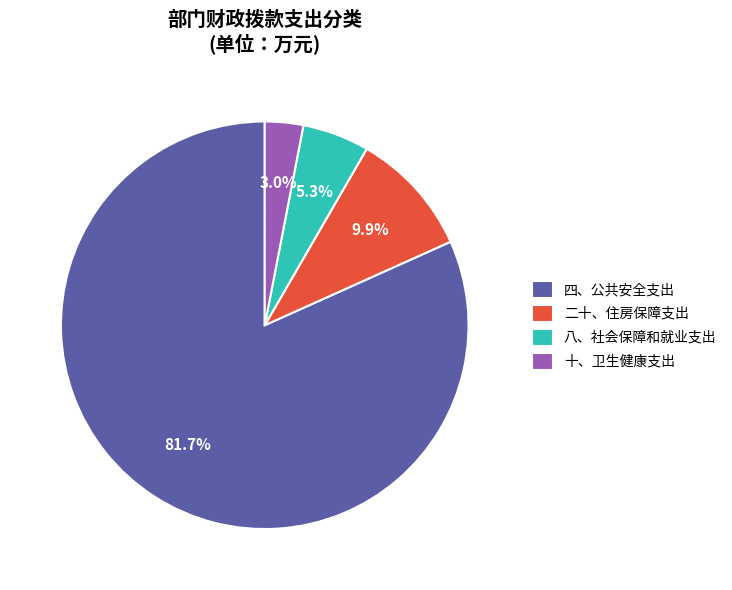

What is the total percentage of 八、社会保障和就业支出 and 十、卫生健康支出?

8.3%